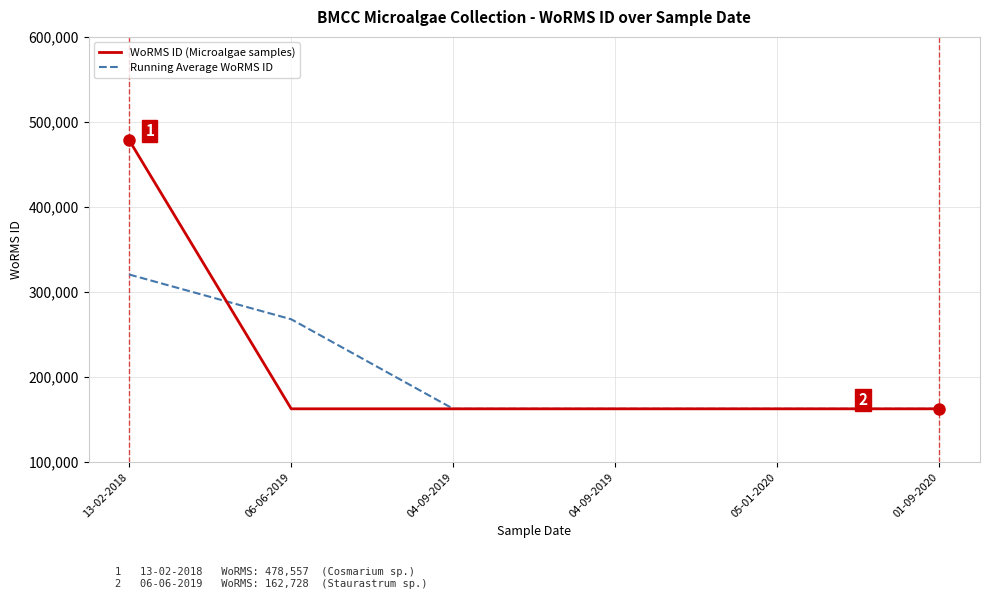

How many lines are shown in the chart?

2